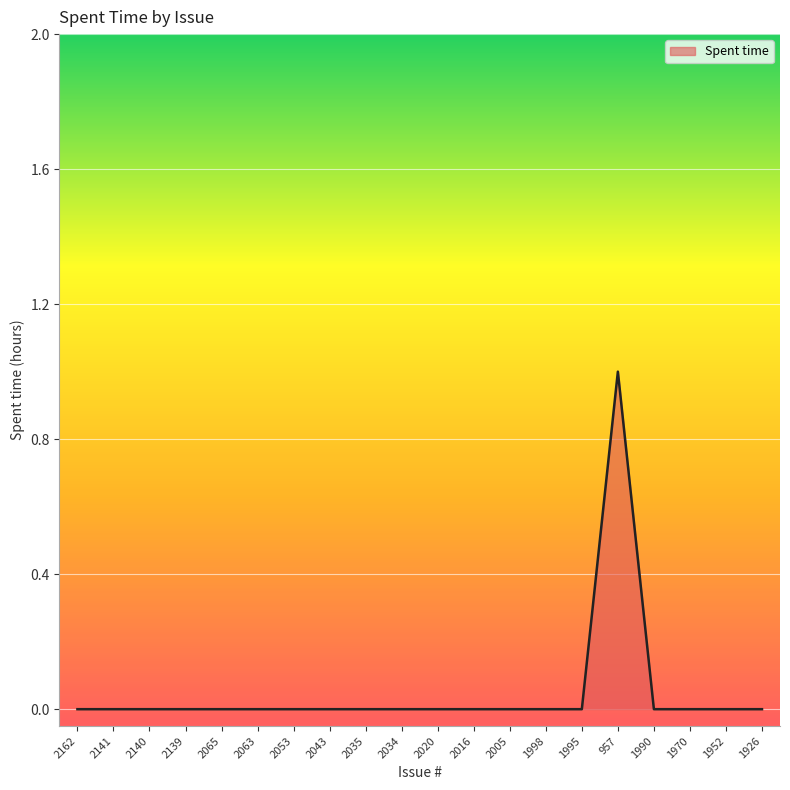

What position from the right is 1926?

1